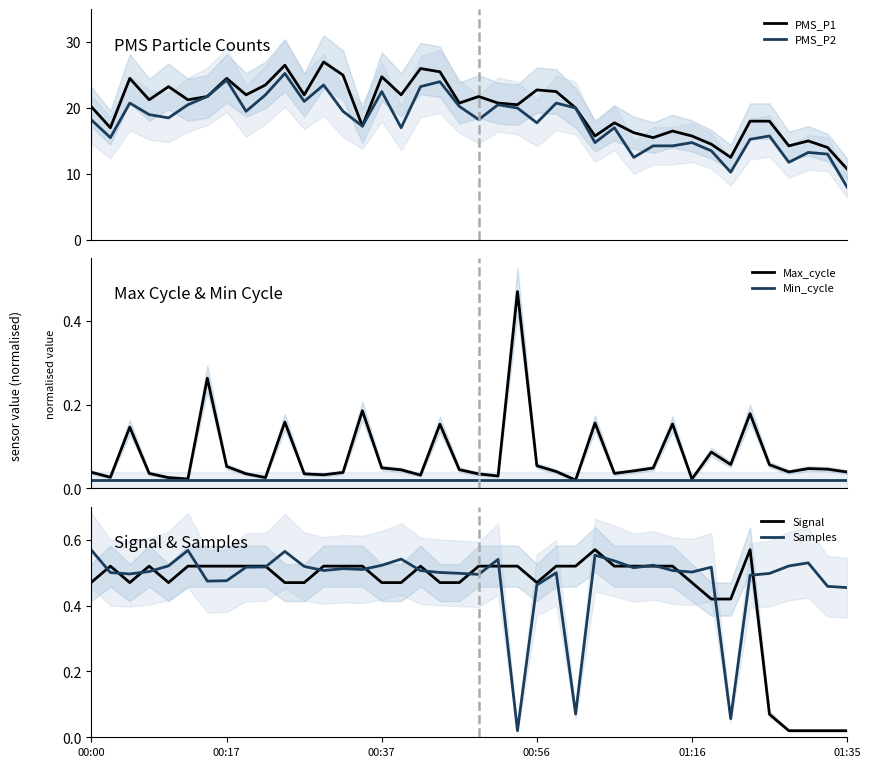

Which has a higher value, 14 or 17?

17